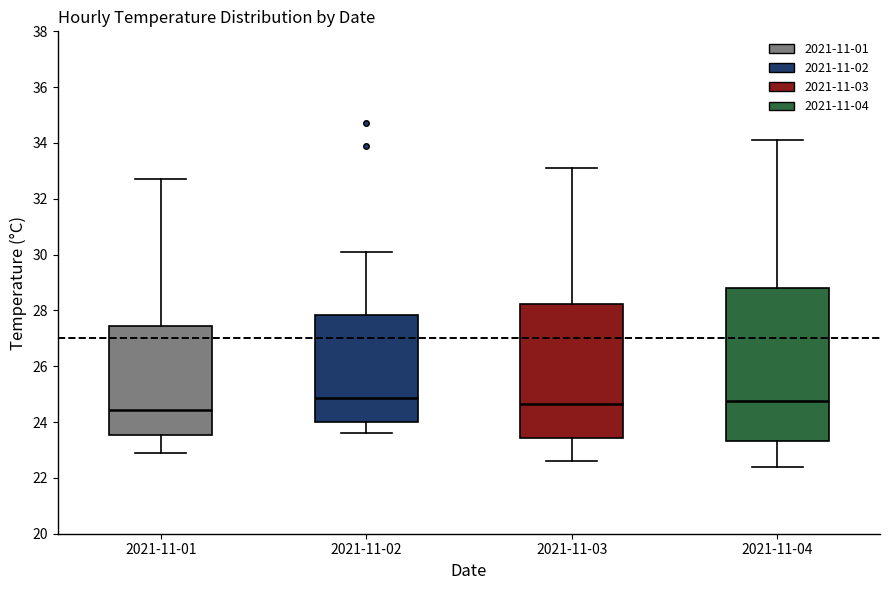

Where does the median line of the box for 2021-11-04 sit on the y-axis? The values are not printed on the chart, so give them approximately, as read against the axis.

24.8